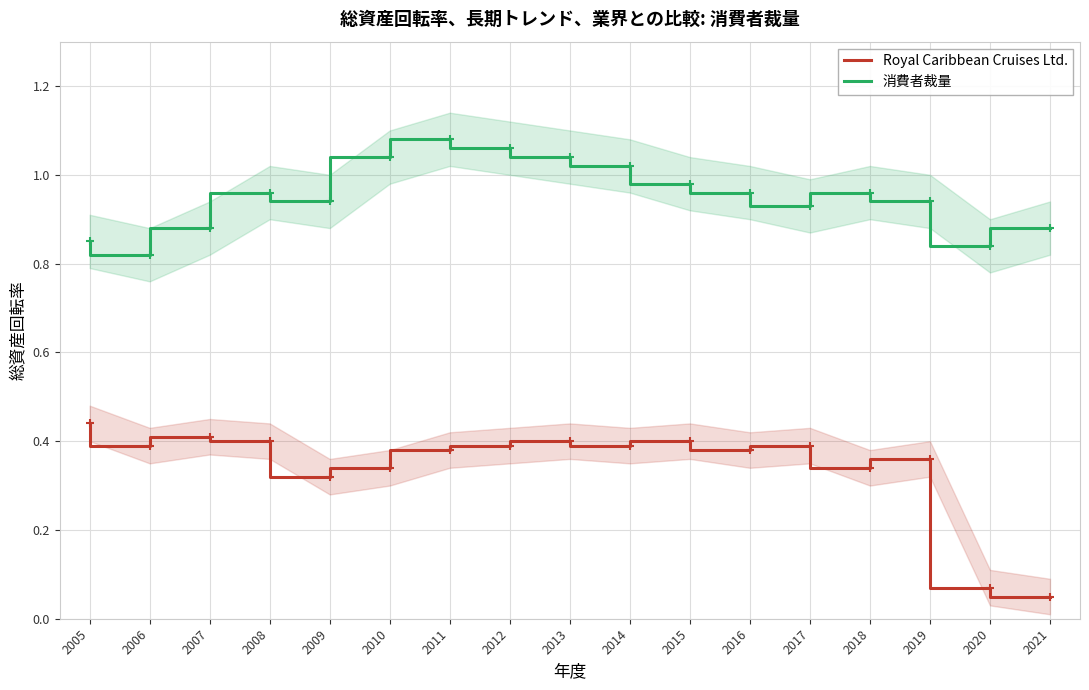

True or false: Royal Caribbean Cruises Ltd. and 消費者裁量 intersect in this chart.

False